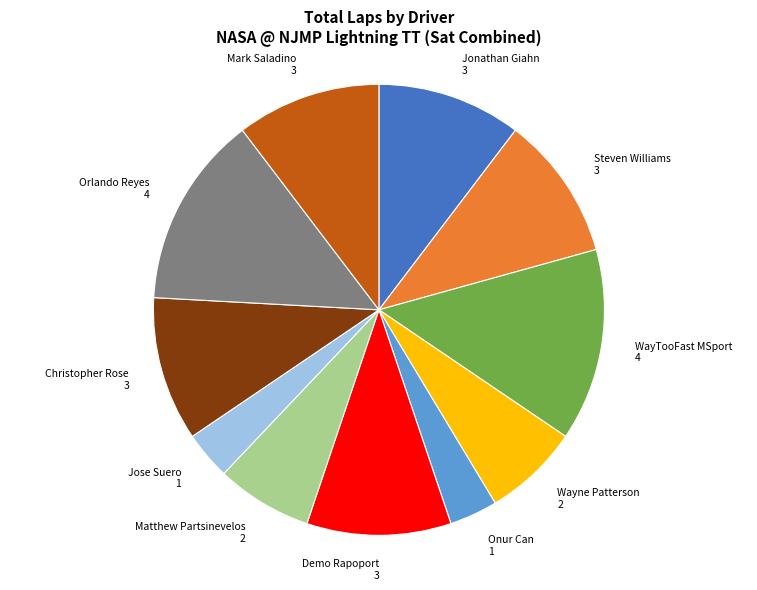

What is the ratio of the value at WayTooFast MSport to the value at Jose Suero?

4.0